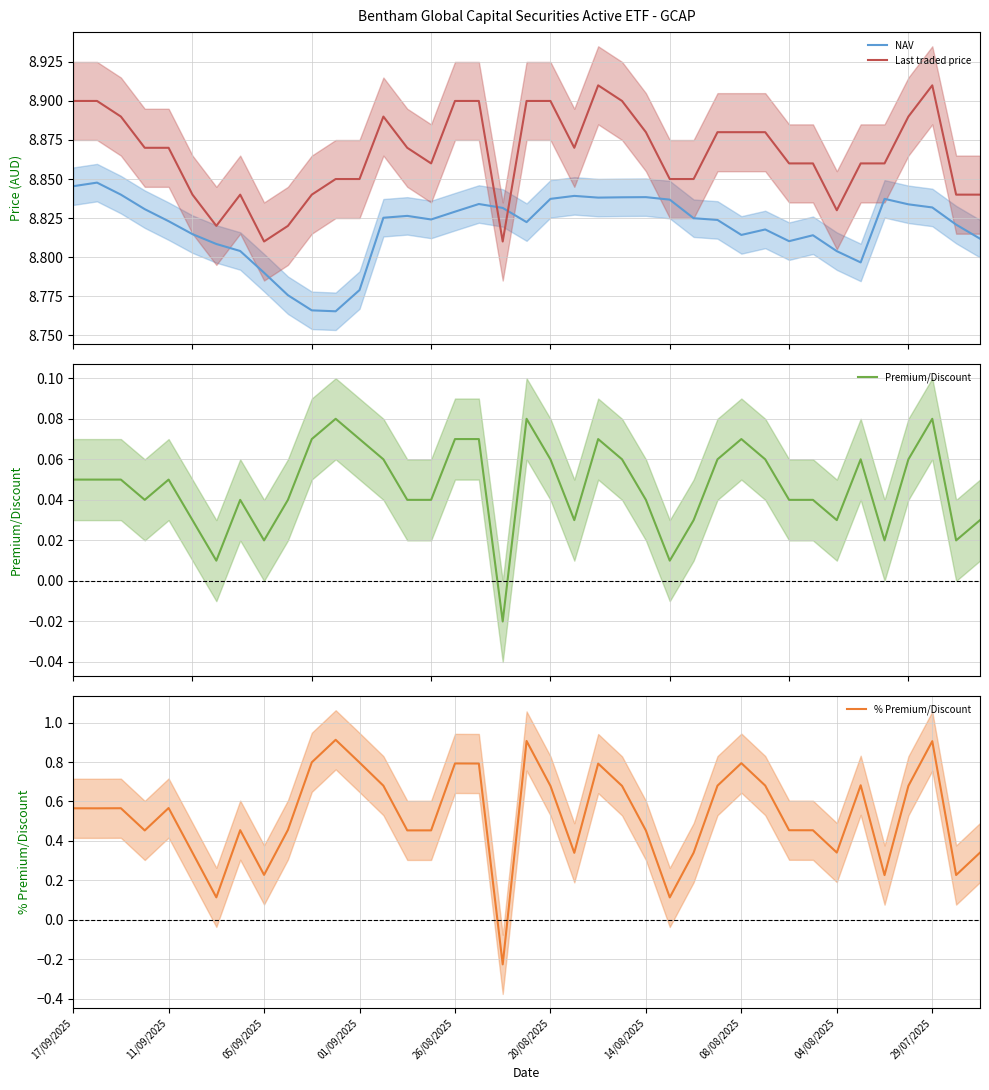

What is the lowest value of the NAV series?

8.8